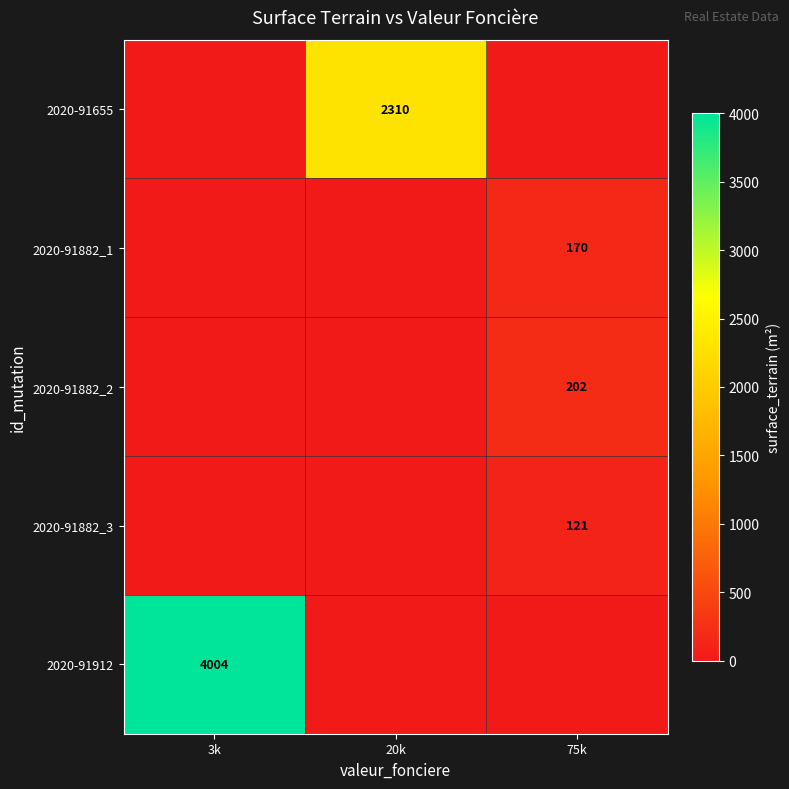

Between 20k and 75k, which is larger?

20k